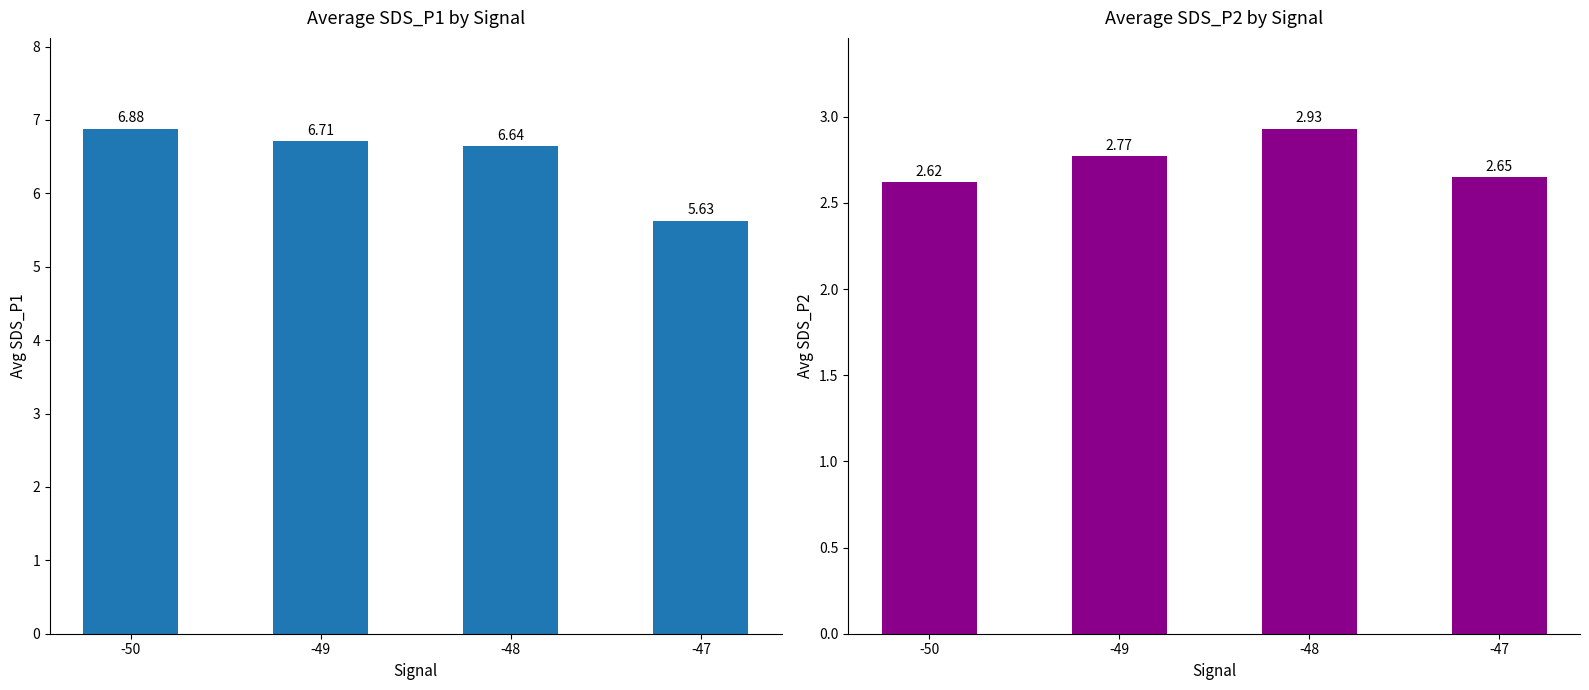

Which series has the largest total across all categories?

Avg_SDS_P1